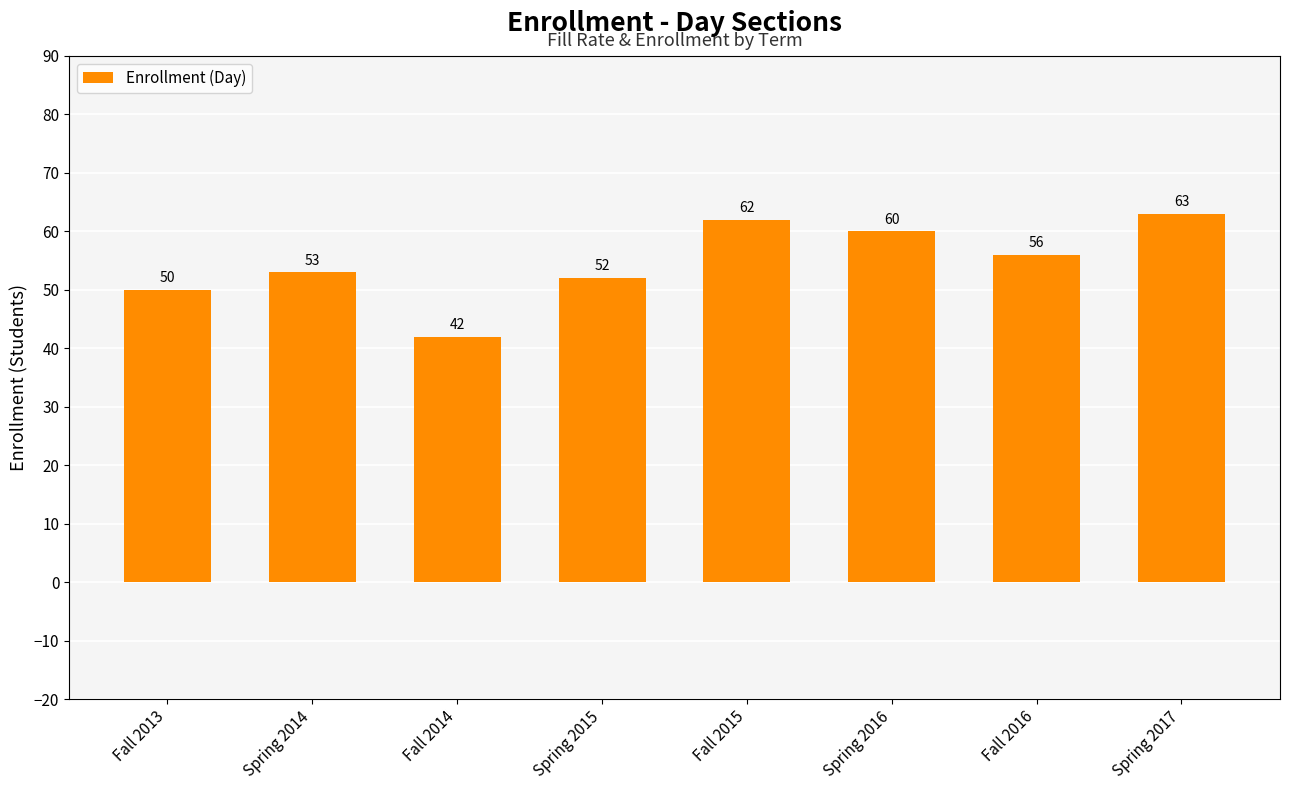

At which category does the chart reach its minimum across all series?

Fall 2014